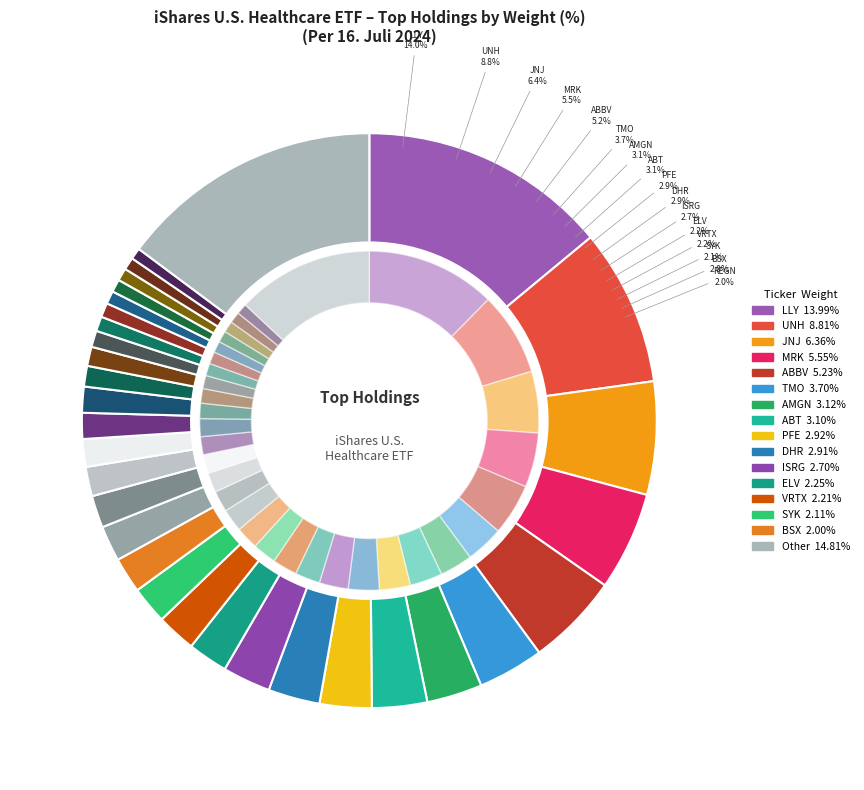

What is the largest slice in the pie chart?

LLY